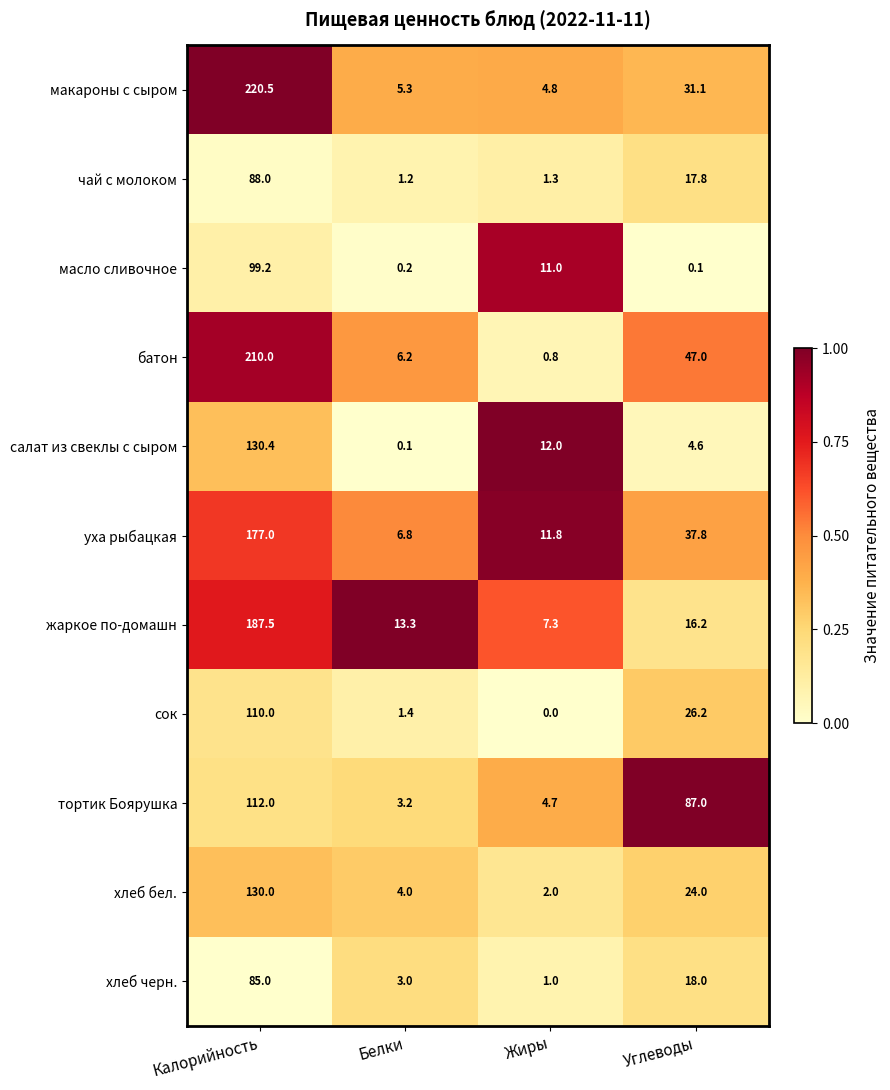

Rank the series at Калорийность from lowest to highest value.

хлеб черн., чай с молоком, масло сливочное, сок, тортик Боярушка, хлеб бел., салат из свеклы с сыром, уха рыбацкая, жаркое по-домашн, батон, макароны с сыром